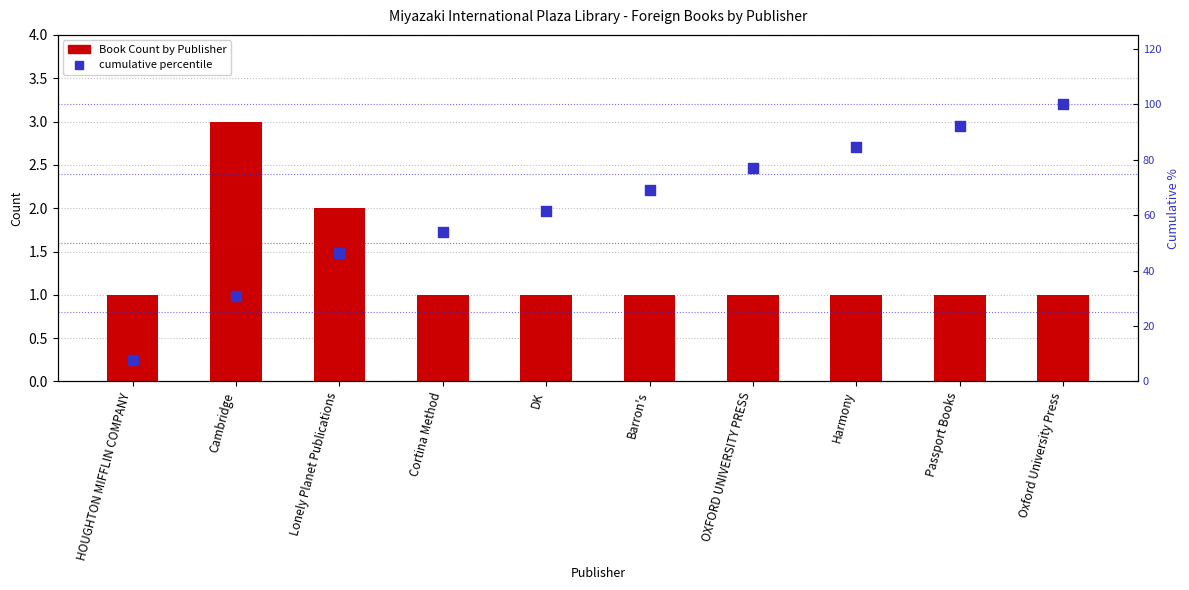

Which series reaches the maximum Y coordinate?

cumulative percentile